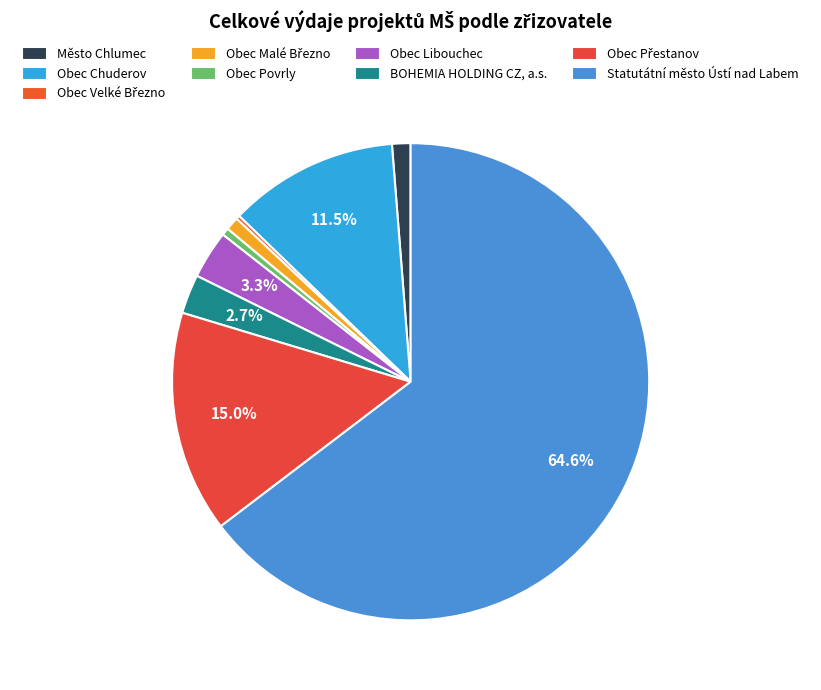

What percentage is the Obec Malé Březno slice, to the nearest percent?

1%